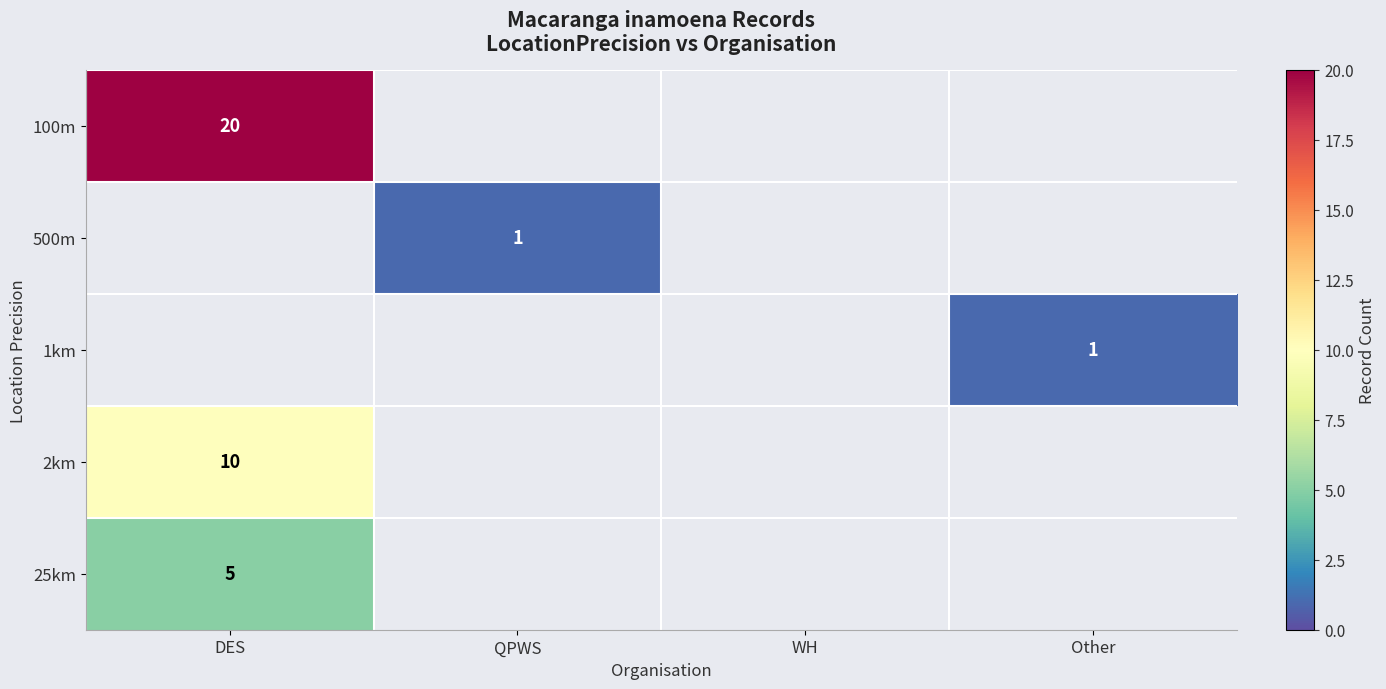

Is it true that 100m equals 20 at DES?

True